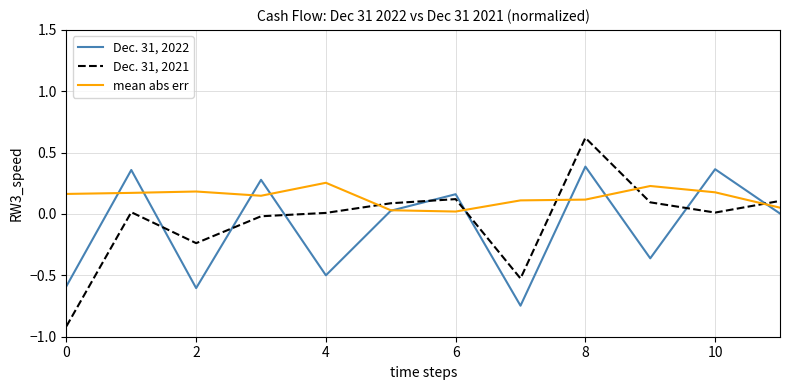

How many lines are shown in the chart?

3